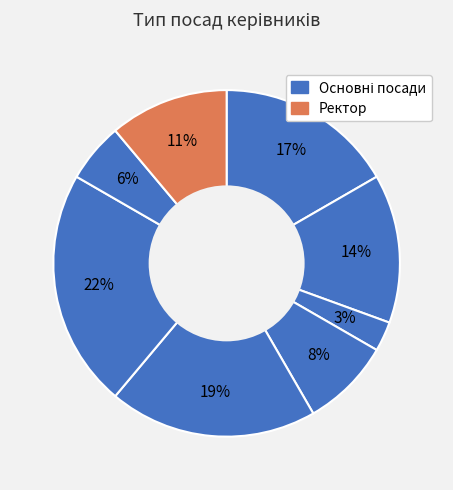

Count the number of slices in the pie.

8